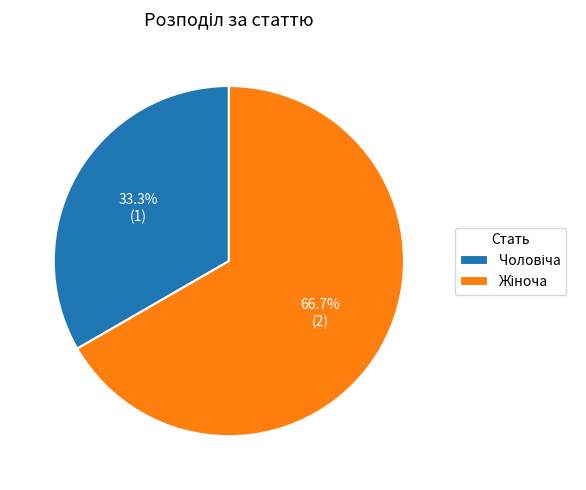

How many segments does this pie chart have?

2